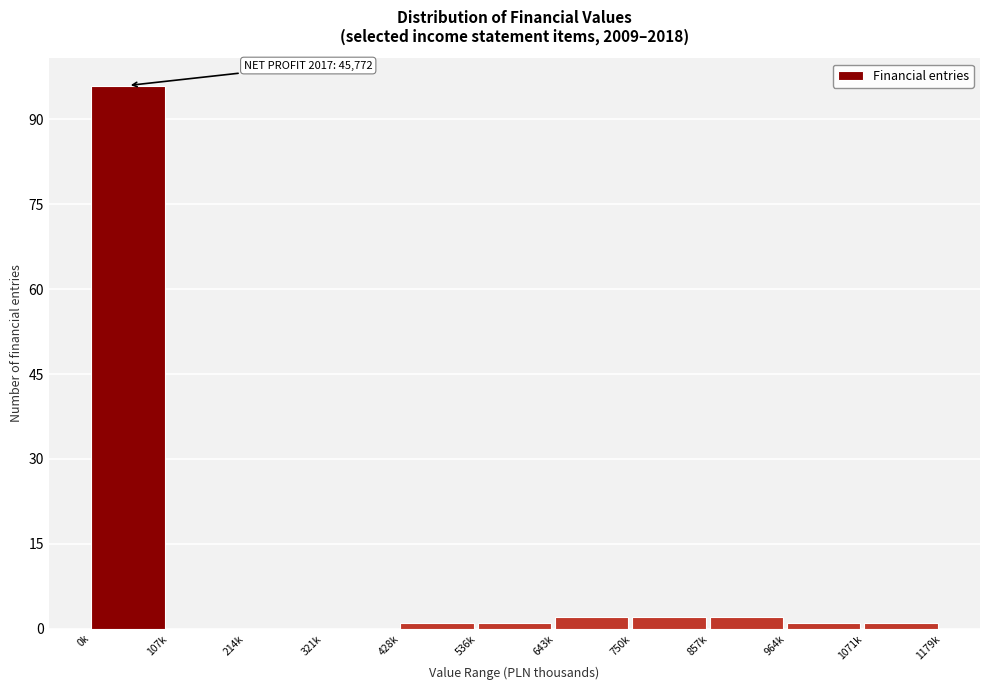

Reading left to right, what are all the values shown in this chart?

0k=96	107k=0	214k=0	321k=0	428k=1	536k=1	643k=2	750k=2	857k=2	964k=1	1071k=1